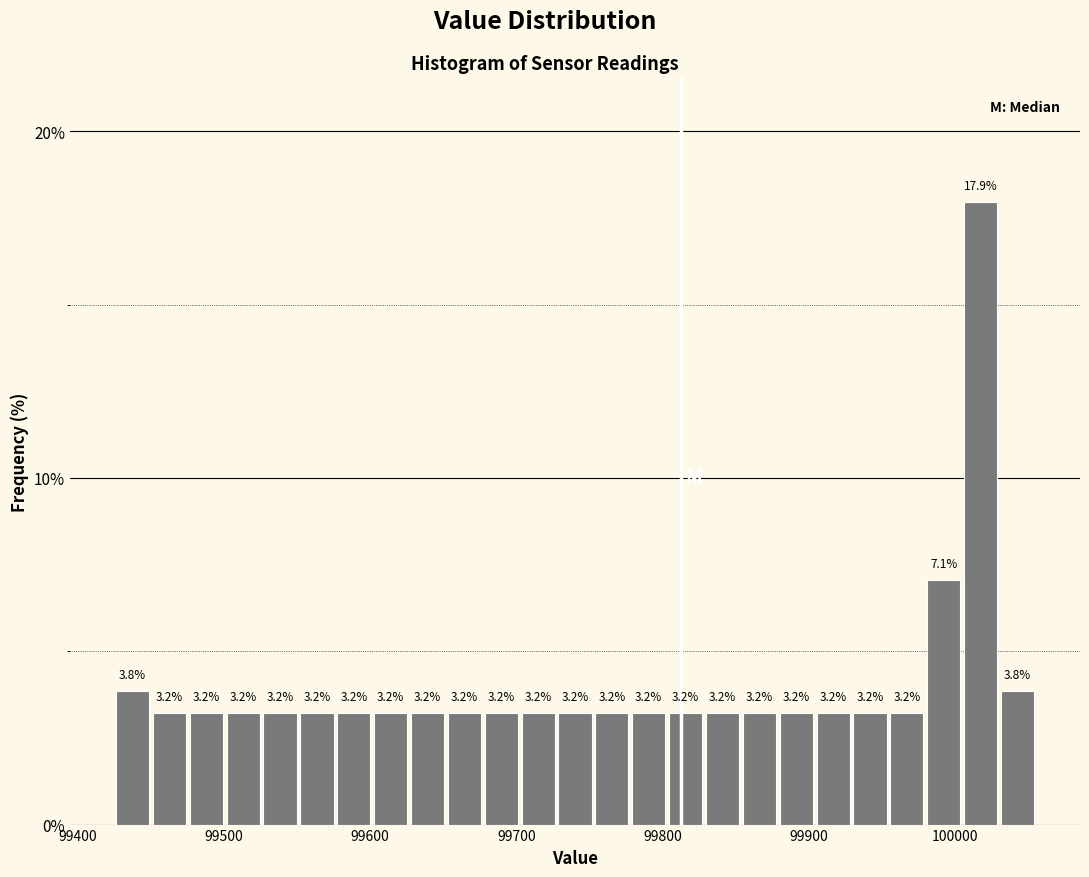

Read against the x-axis, roughly where is the centre of the tallest bar?

100020